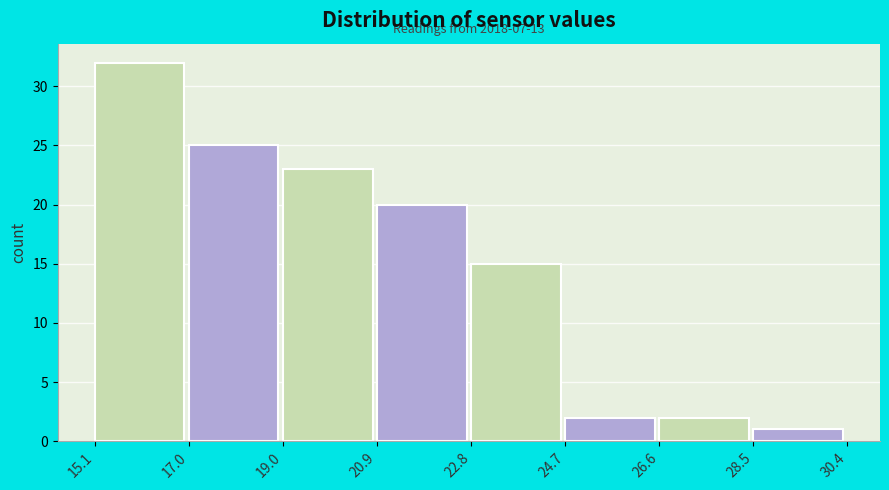

Which range on the x-axis has the tallest bar?

15.1 to 17.0